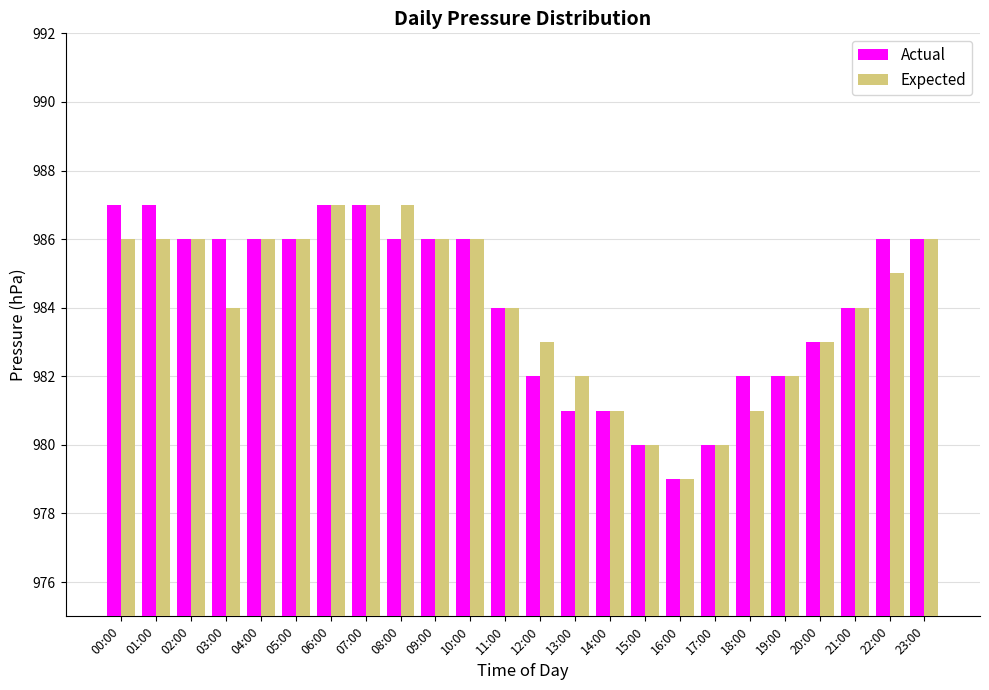

What is the minimum value shown in the chart?

979